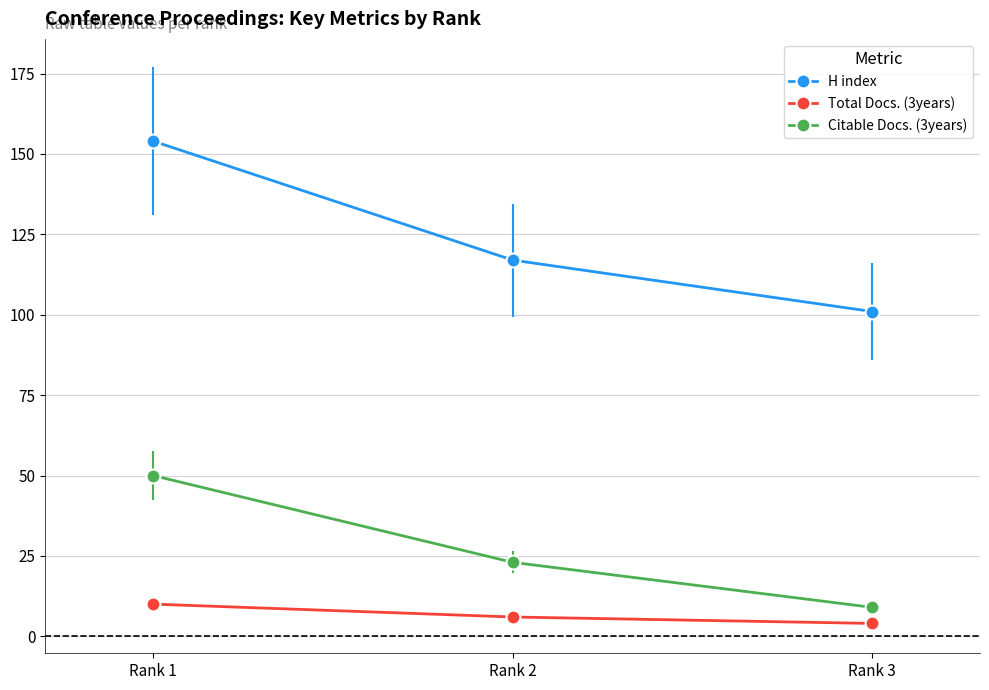

Rank the series by their average value, from highest to lowest.

H index, Citable Docs. (3years), Total Docs. (3years)